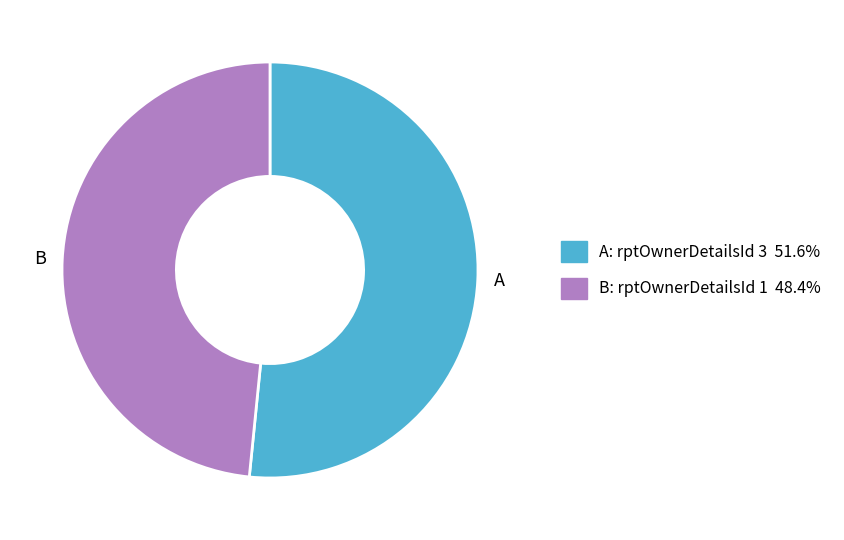

Do B and A together represent more than half of the pie?

Yes